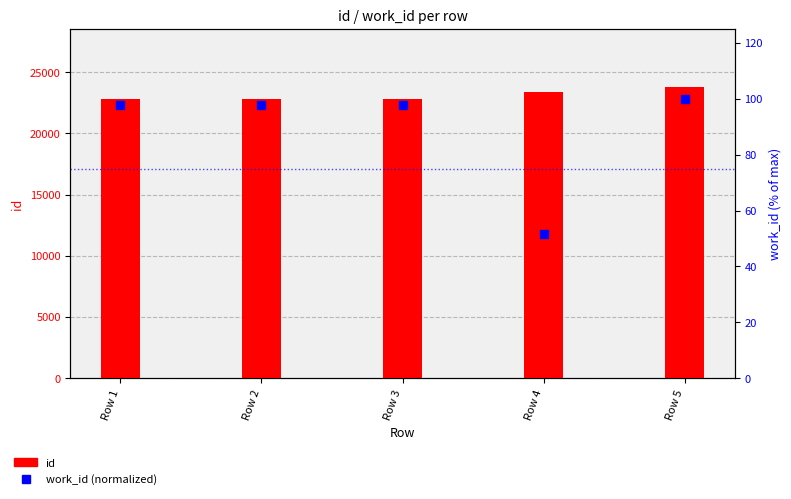

Which series has the largest total across all categories?

id